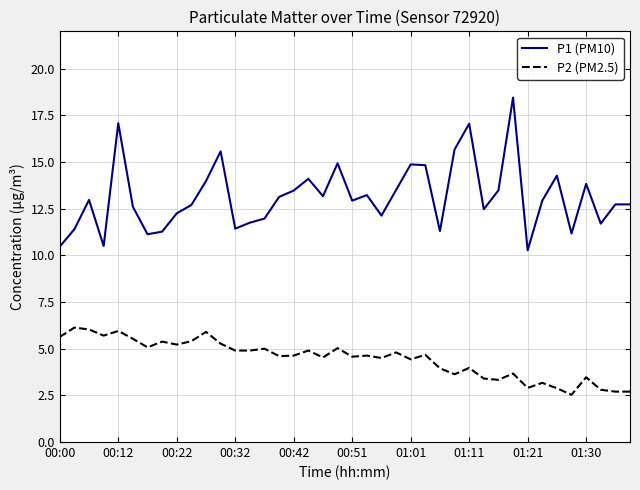

What is the difference between the maximum and minimum values in the P2 (PM2.5) series?

3.6